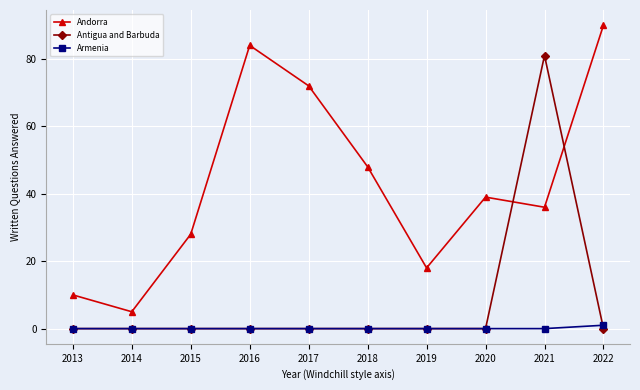

What is the total value across all series at 2020?

39